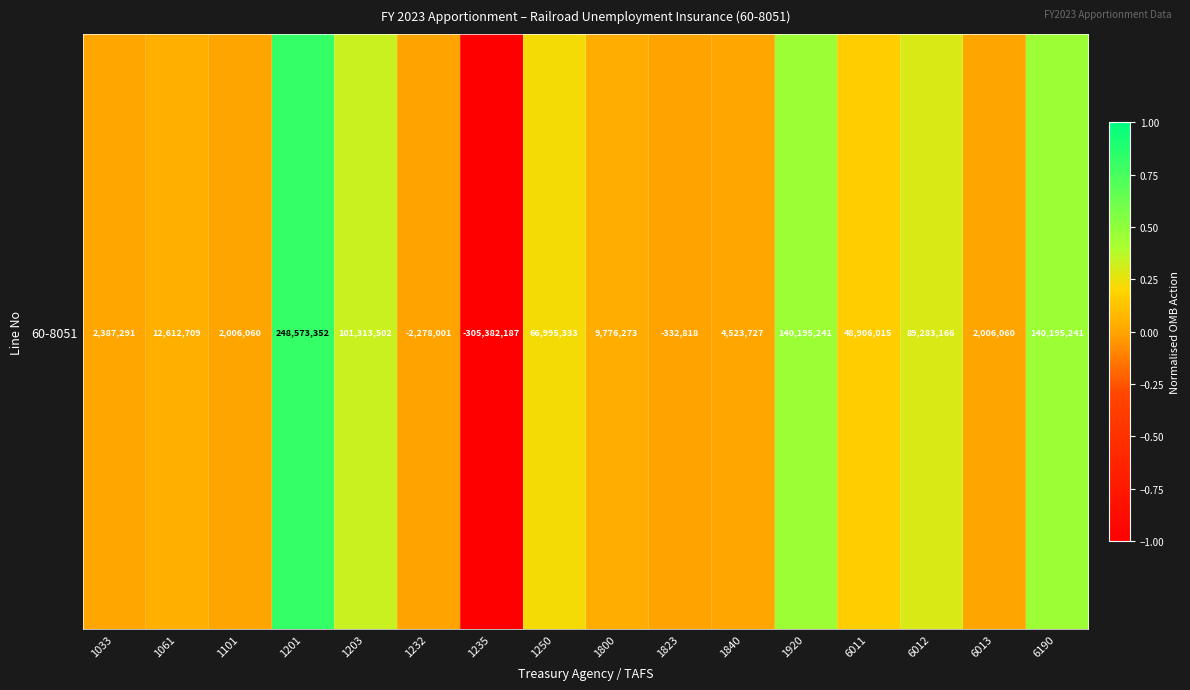

Which category has the highest value across all series?

1201